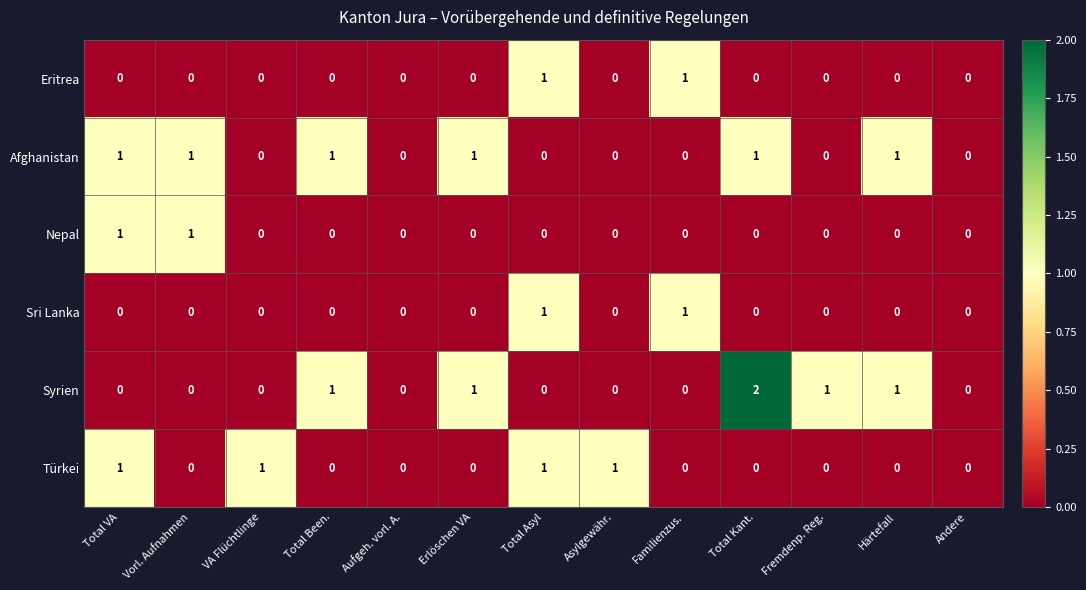

Is the value of Türkei at Erlöschen VA greater than the value of Afghanistan at Vorl. Aufnahmen?

No